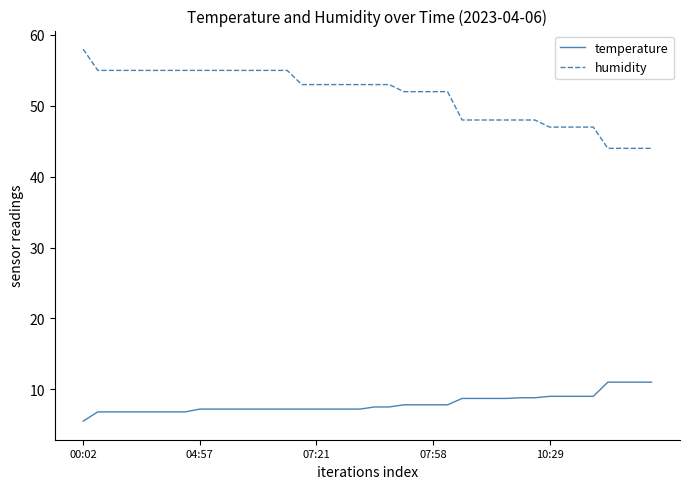

What is the average value of the humidity series?

51.5